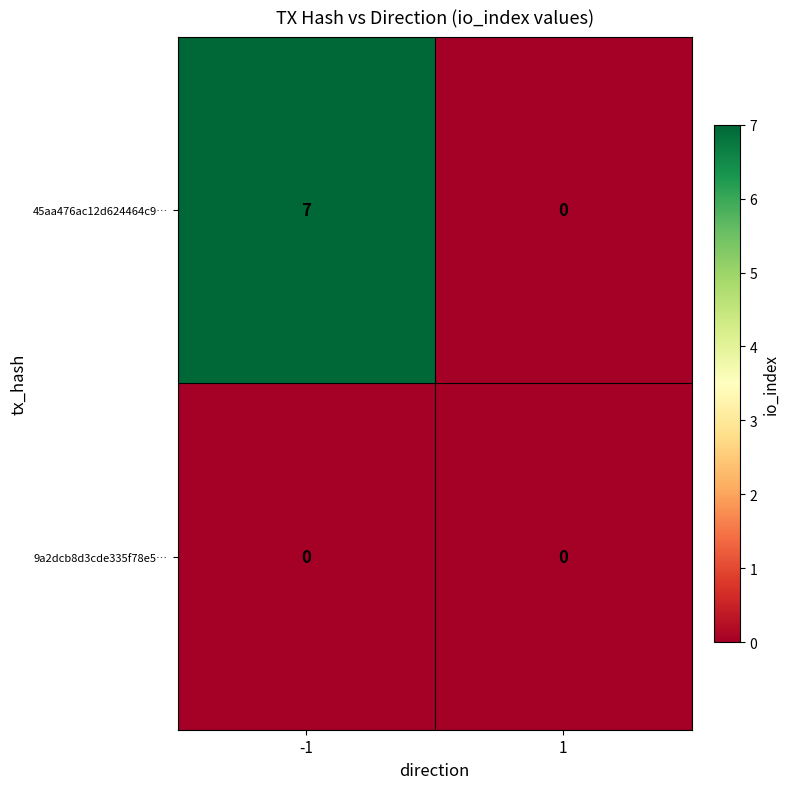

Rank the series by their average value, from lowest to highest.

9a2dcb8d3cde335f78e5…, 45aa476ac12d624464c9…